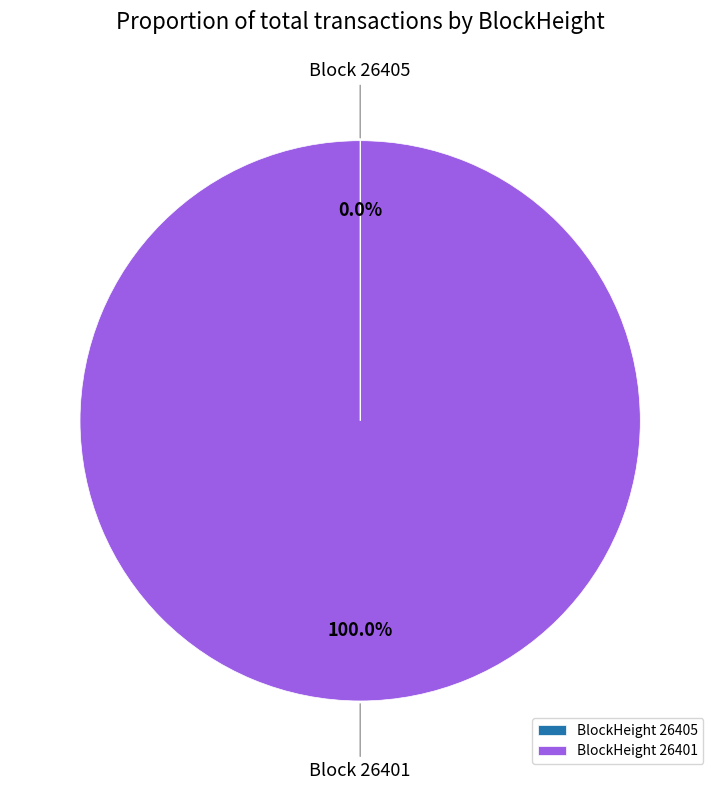

Which slice is the largest?

BlockHeight 26401